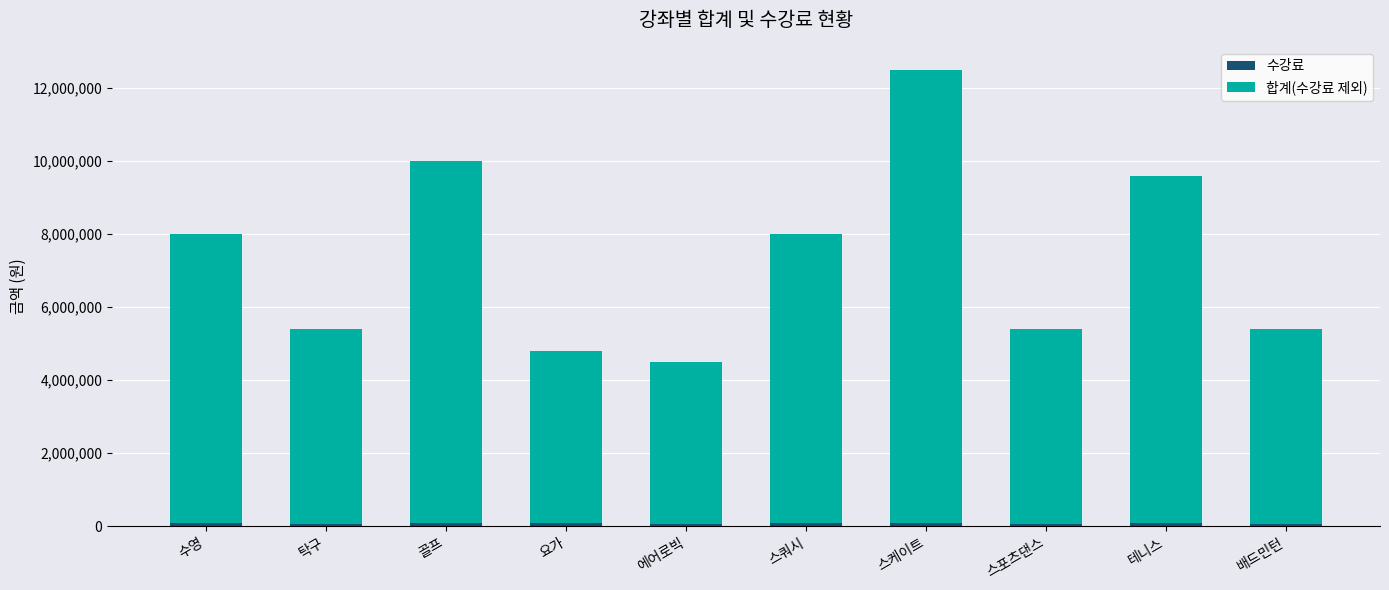

At which category is the sum across all series the highest?

스케이트